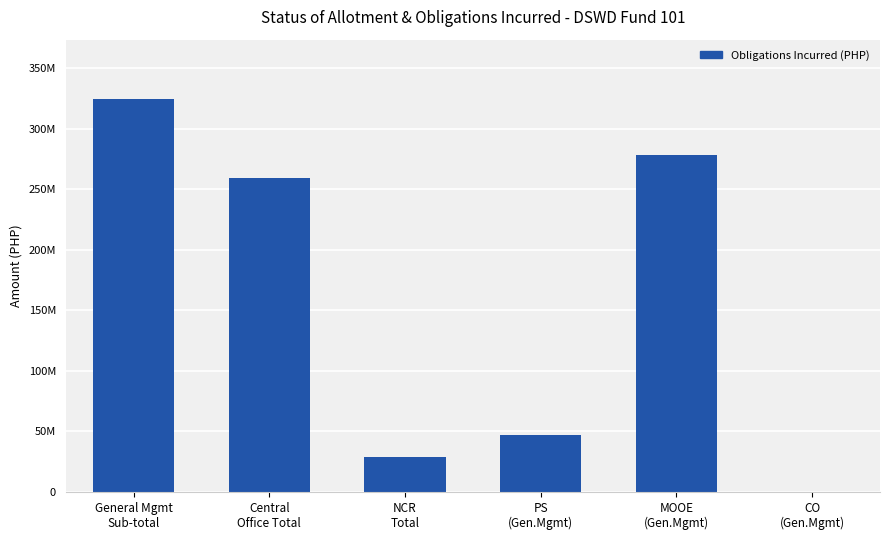

Are the bars horizontal?

No